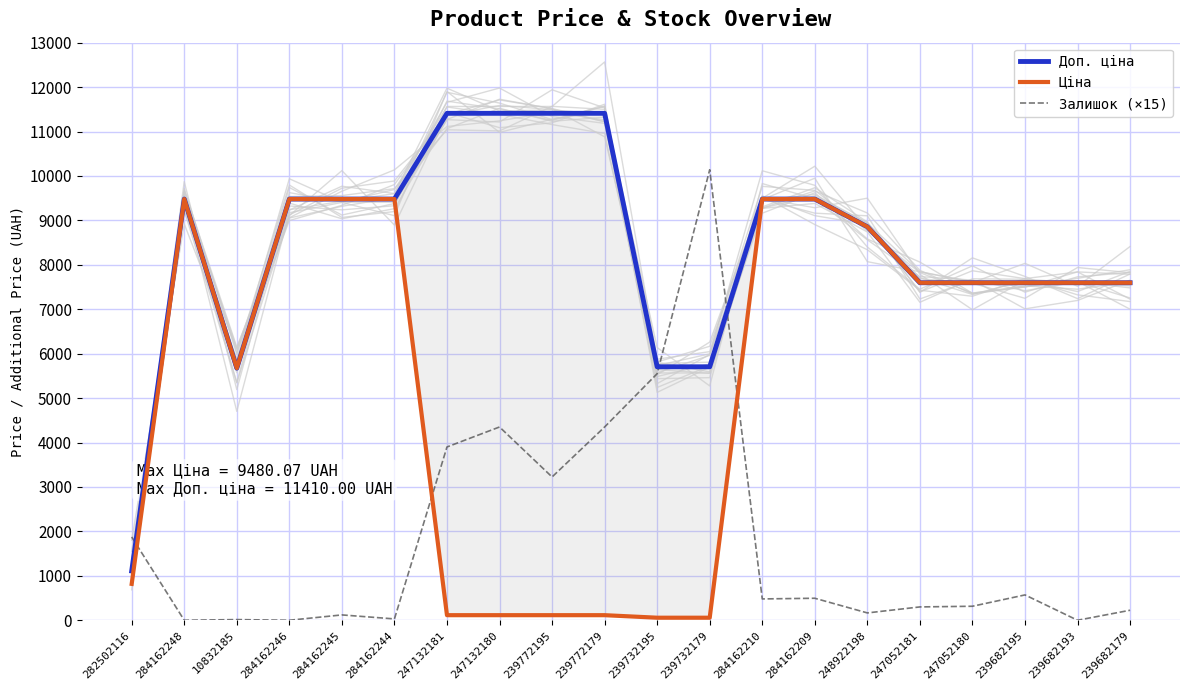

Which series has the largest total across all categories?

Доп. ціна